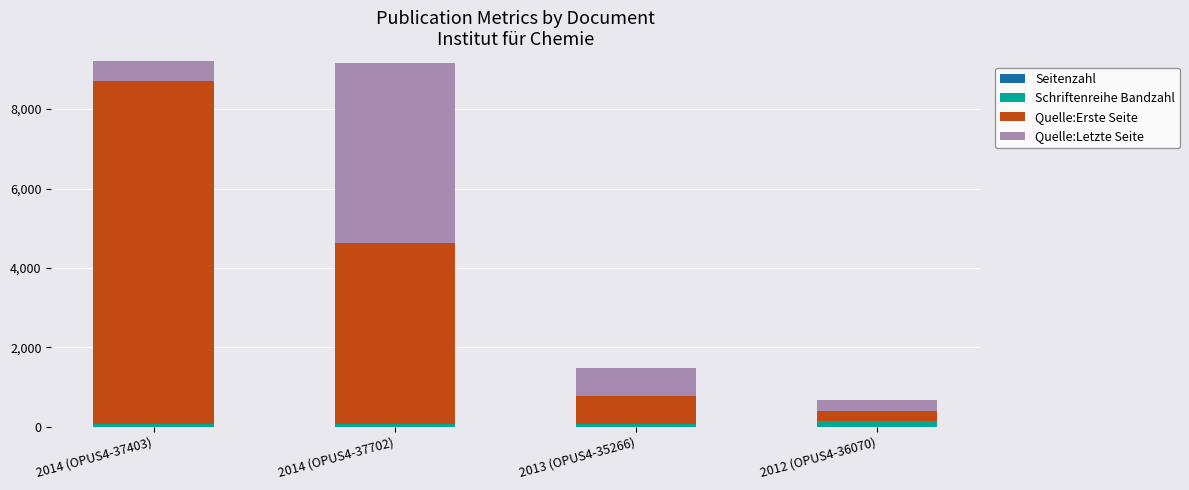

Rank the series at 2013 (OPUS4-35266) from lowest to highest value.

Seitenzahl, Schriftenreihe Bandzahl, Quelle:Erste Seite, Quelle:Letzte Seite